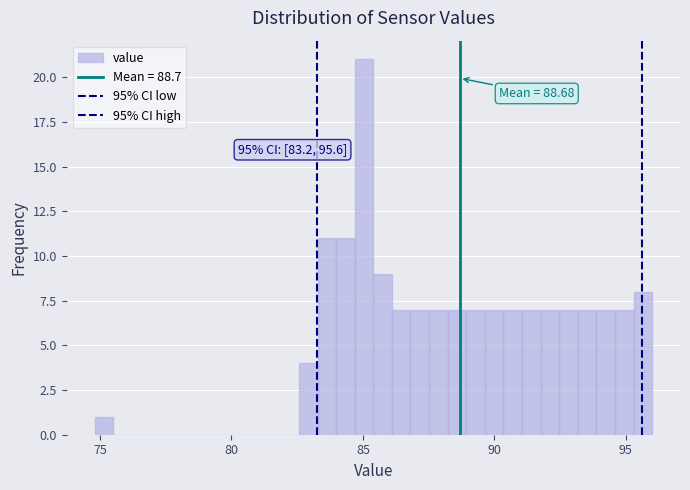

Read against the x-axis, roughly where is the centre of the tallest bar?

85.0